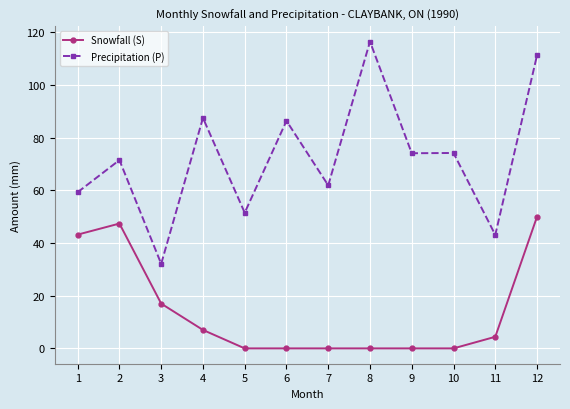

Rank the series by their average value, from highest to lowest.

Precipitation (P), Snowfall (S)